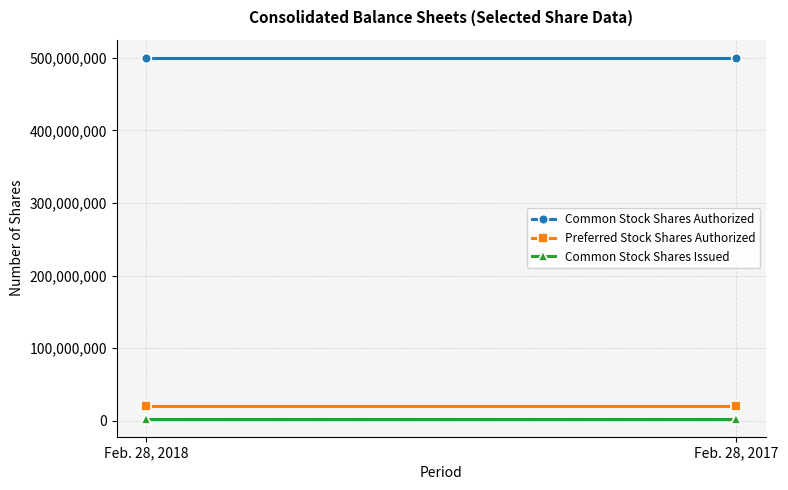

What is the value of the Common Stock Shares Issued point at the 1st from the left?

2802412